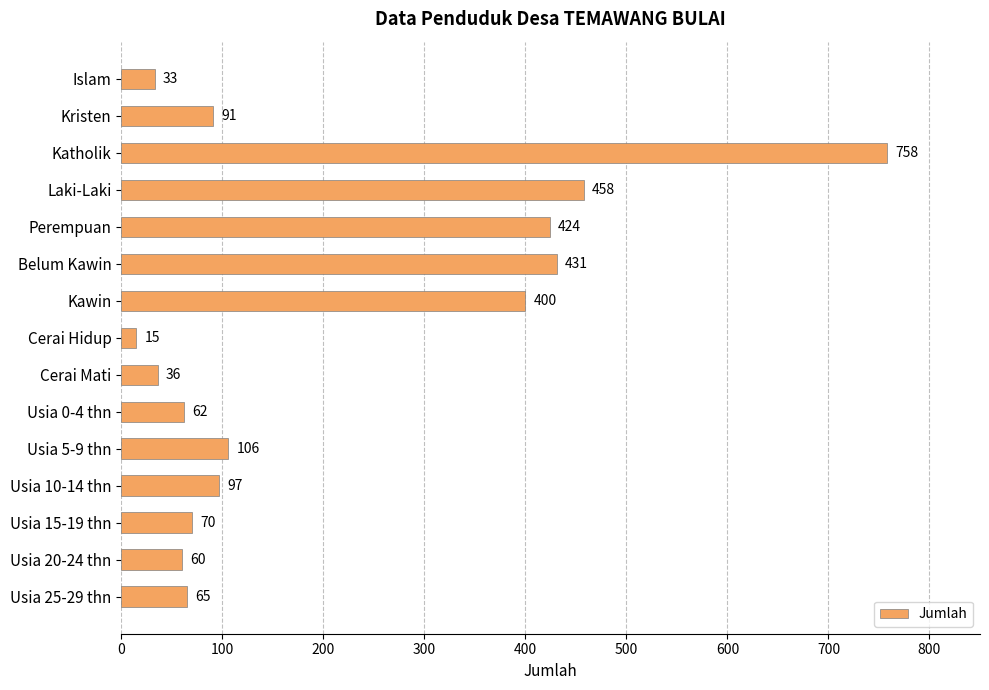

The value at Usia 25-29 thn is 94. True or false?

False